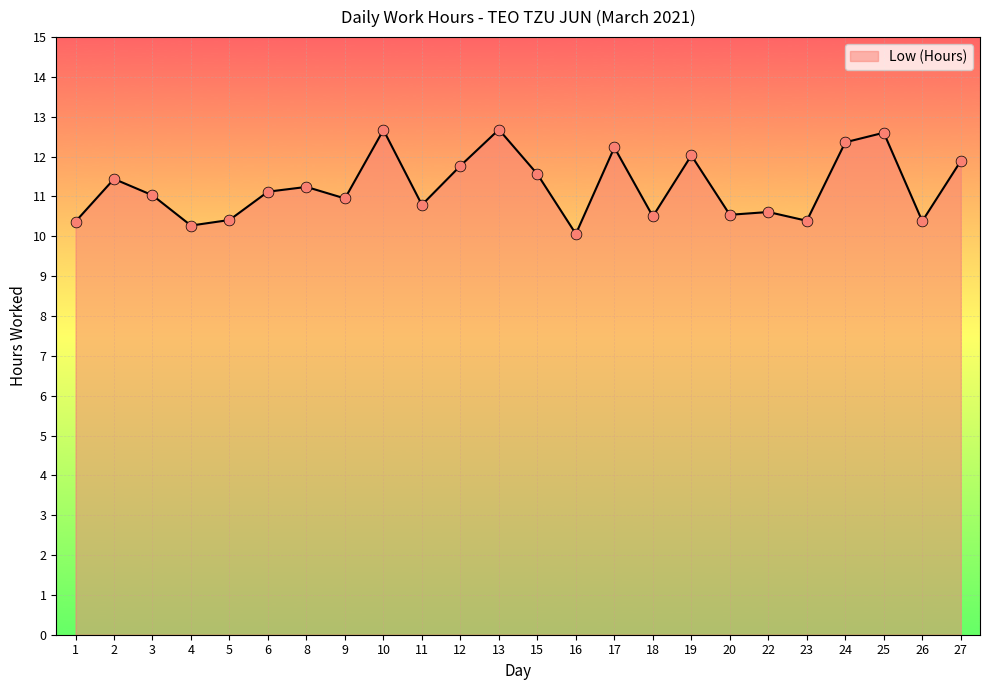

Approximately how many times larger is the value at 6 compared to 20?

1.1